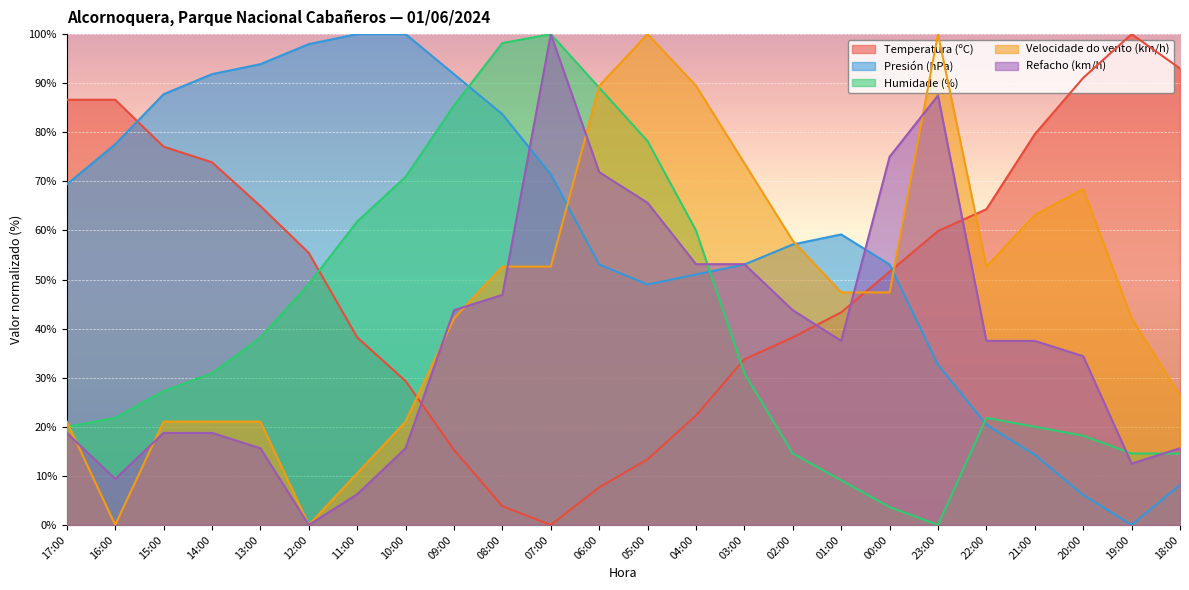

How many lines are shown in the chart?

5